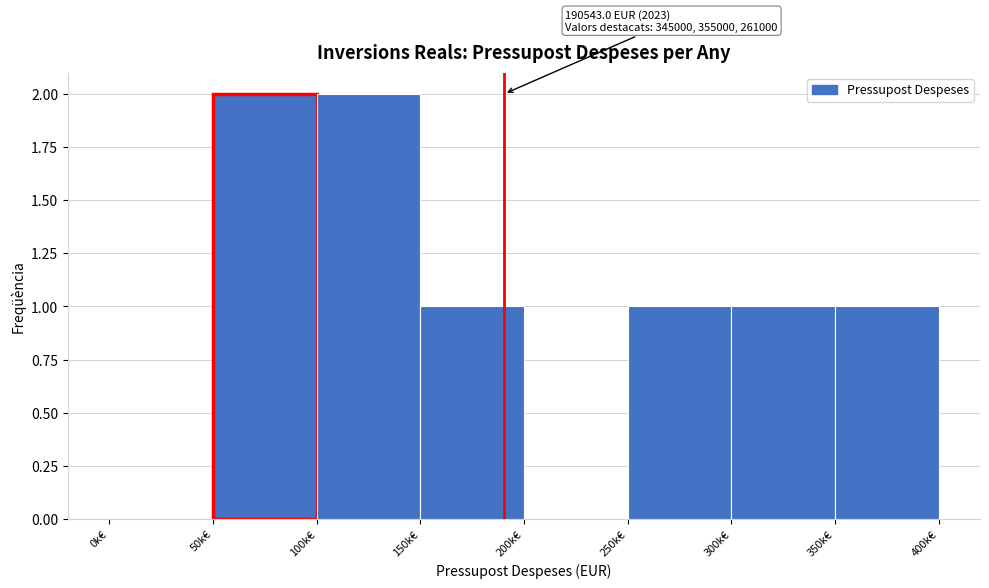

Reading left to right, extract all data points from this chart.

0k€=0	50k€=2	100k€=2	150k€=1	200k€=0	250k€=1	300k€=1	350k€=1